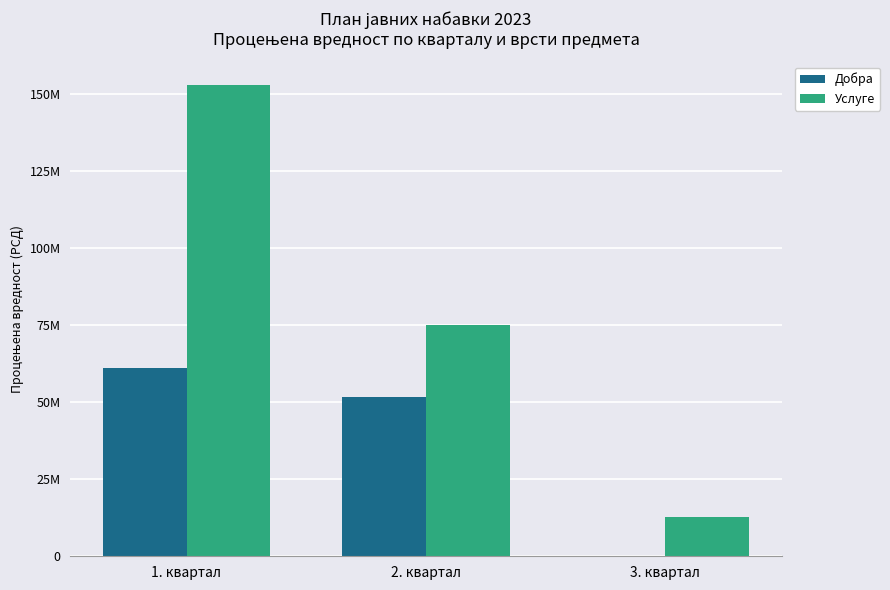

Is it true that Услуге equals 117225465 at 2. квартал?

False